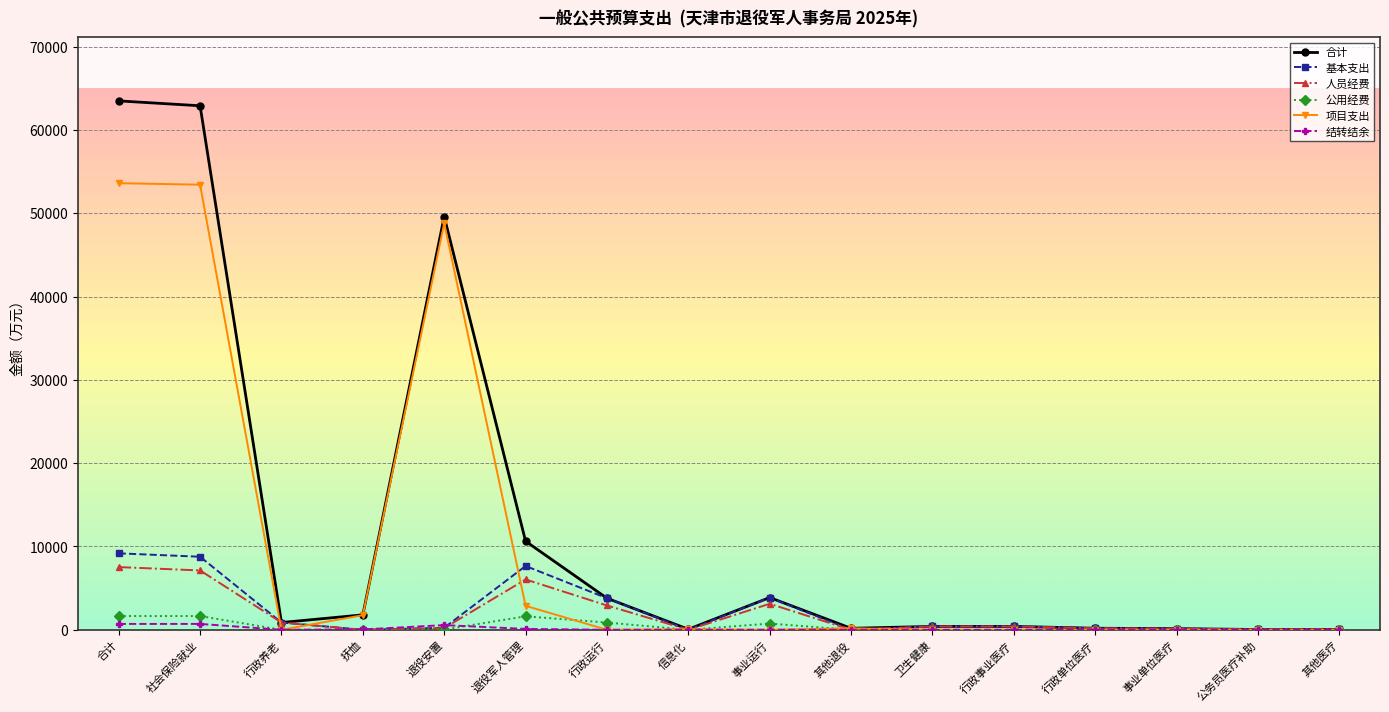

At how many categories does at least one series exceed 31921?

3